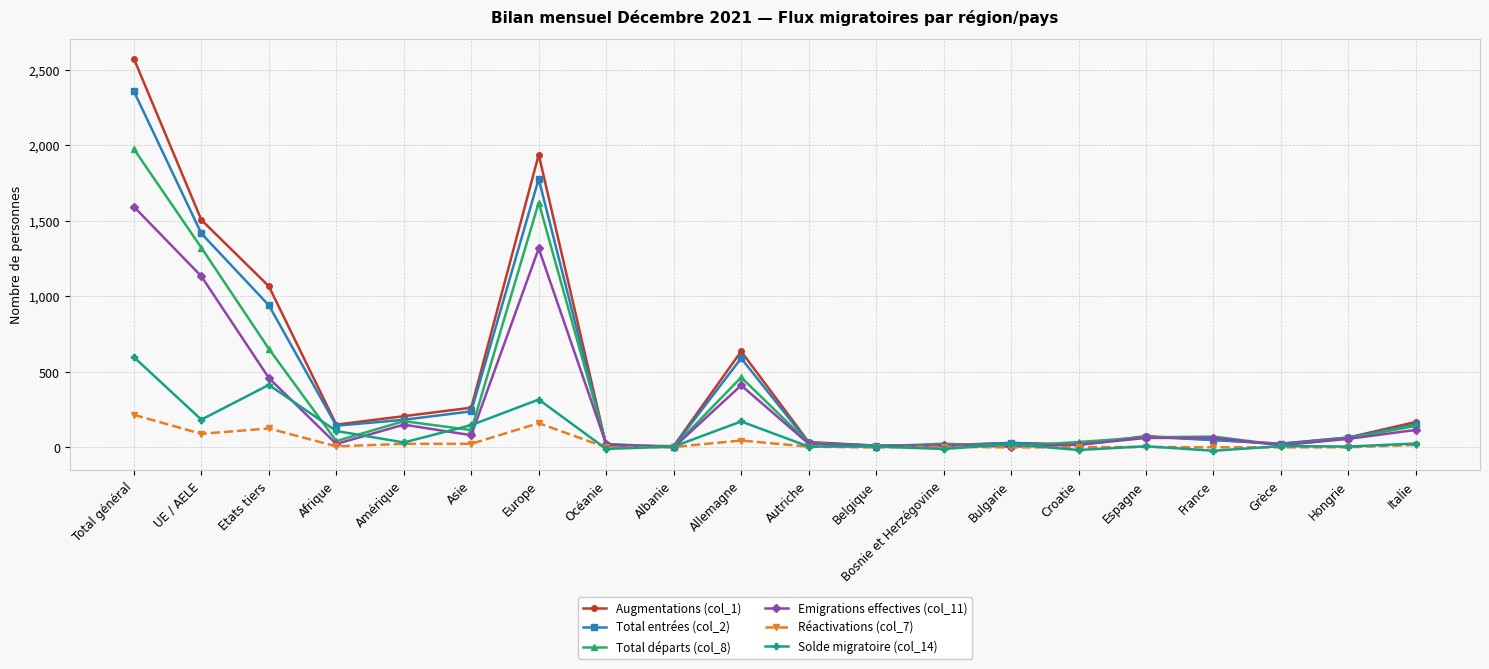

What is the label of the 12th point from the left?

Belgique